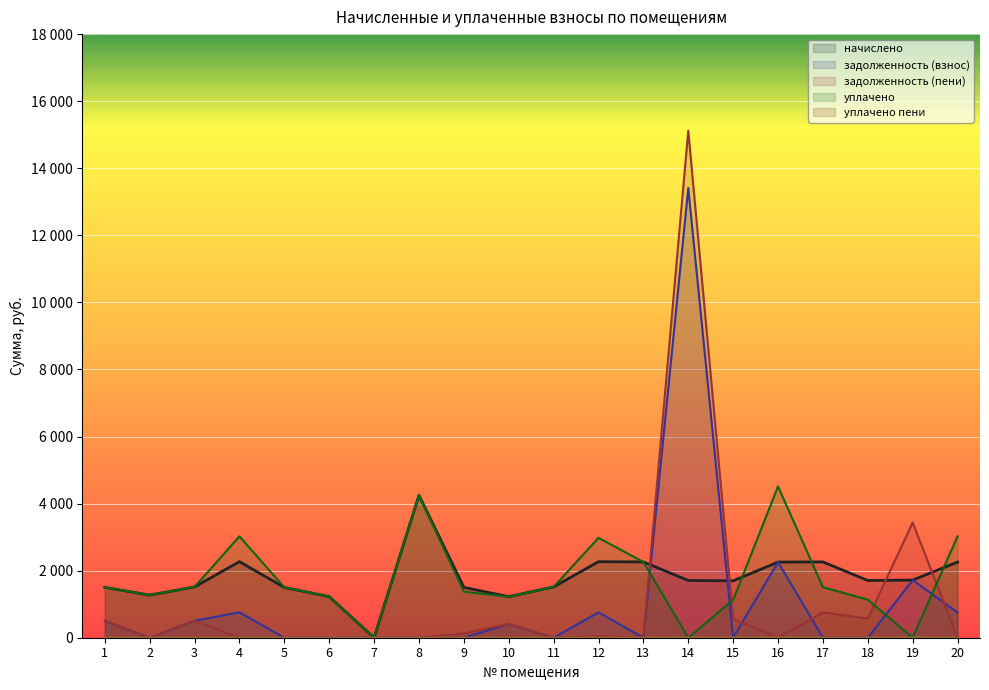

How many interior local valleys does the уплачено series have?

5